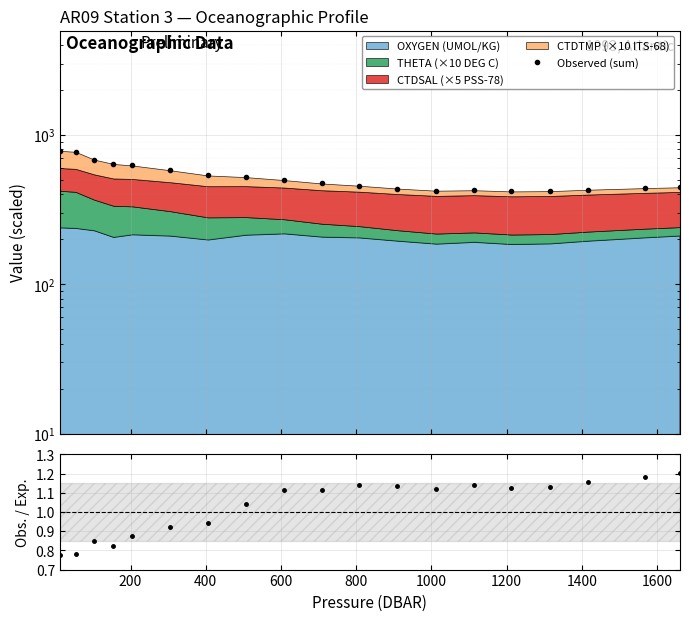

What is the lowest value of the Obs./Exp. series?

0.8